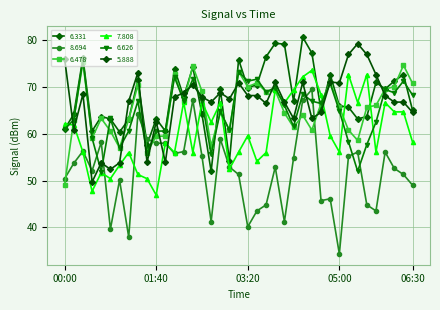

How many distinct data groups are displayed?

6